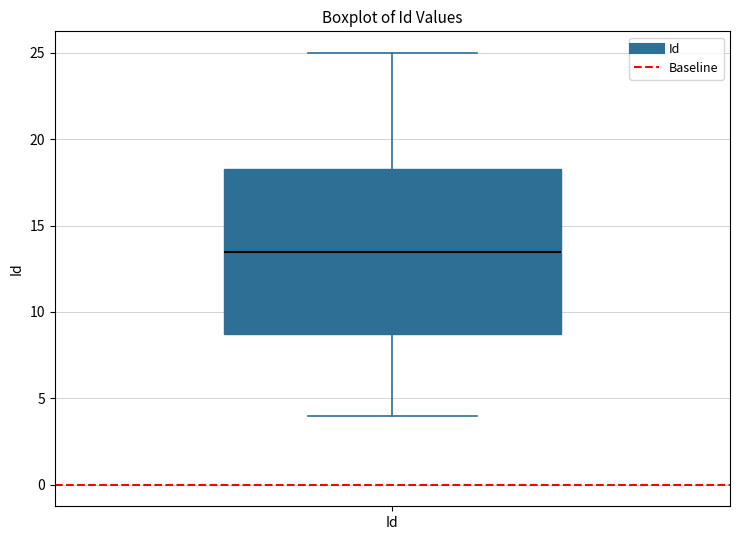

Where does the lower whisker of the box for Id end on the y-axis? The values are not printed on the chart, so give them approximately, as read against the axis.

4.0